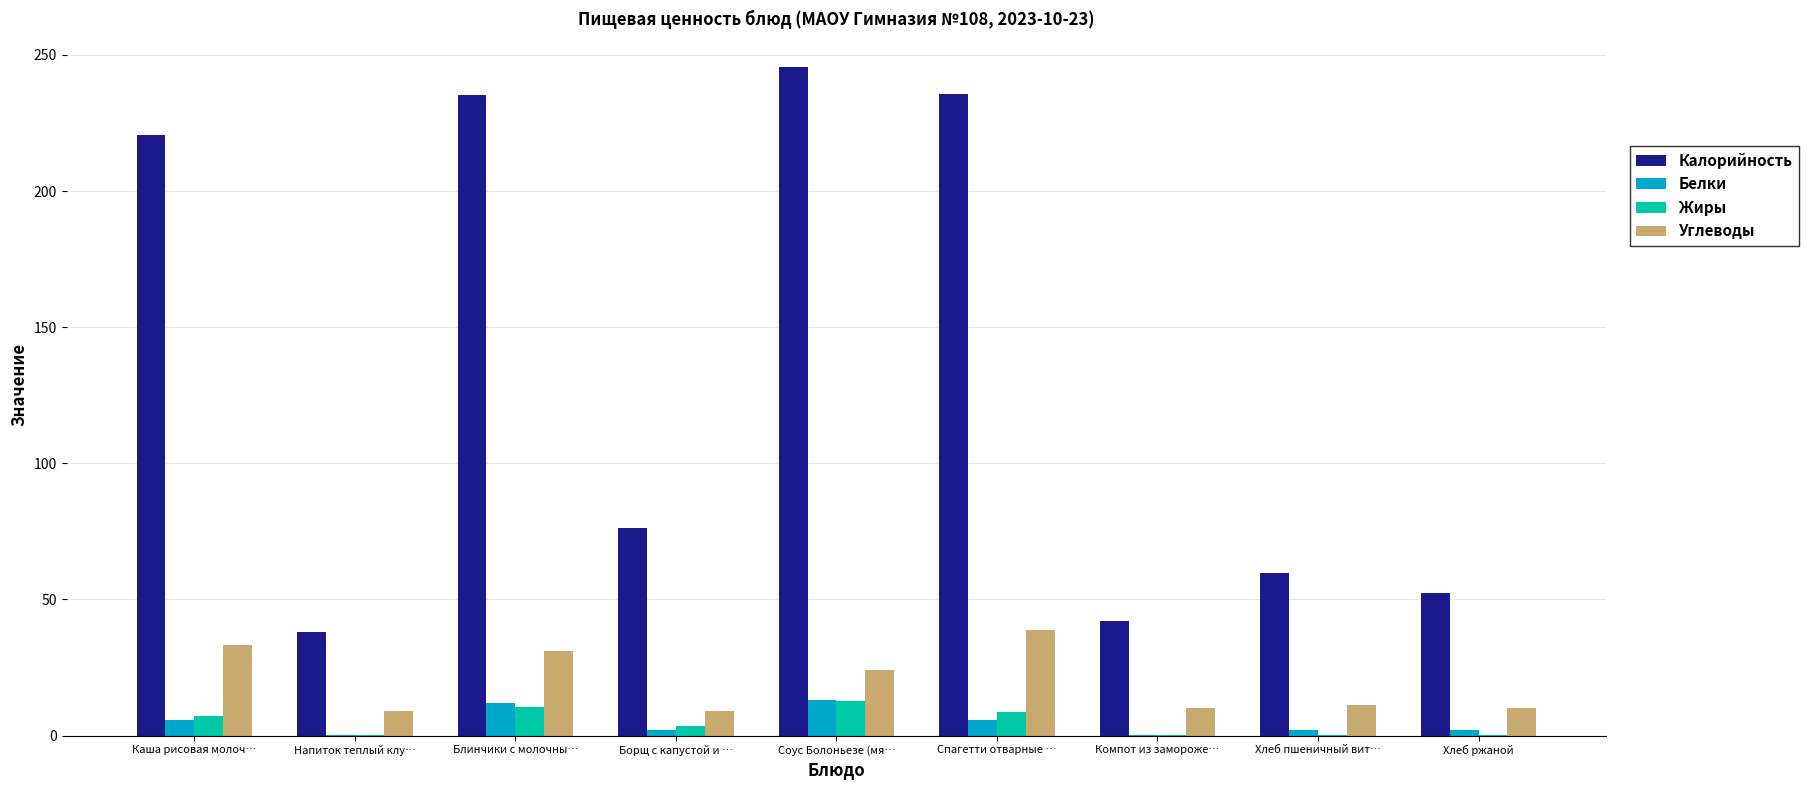

Between Соус Болоньезе (мя… and Хлеб пшеничный вит…, which series saw the biggest shift?

Калорийность